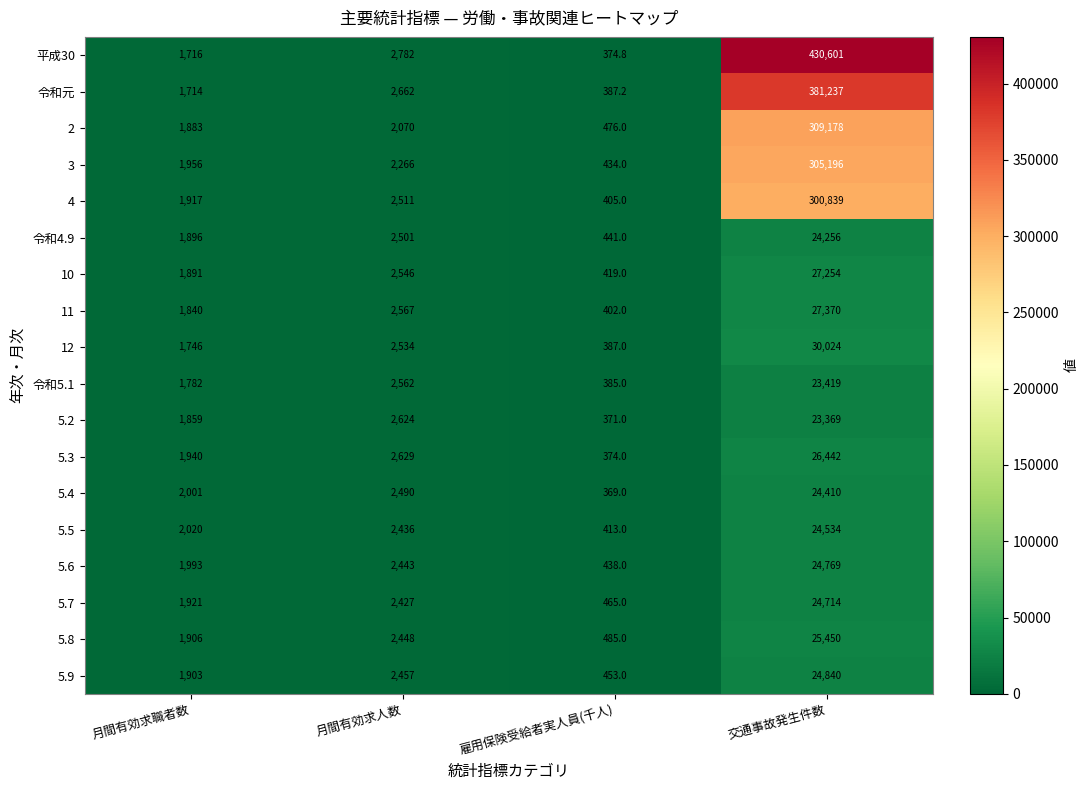

What is the total value across all series at 月間有効求職者数?

33884.0